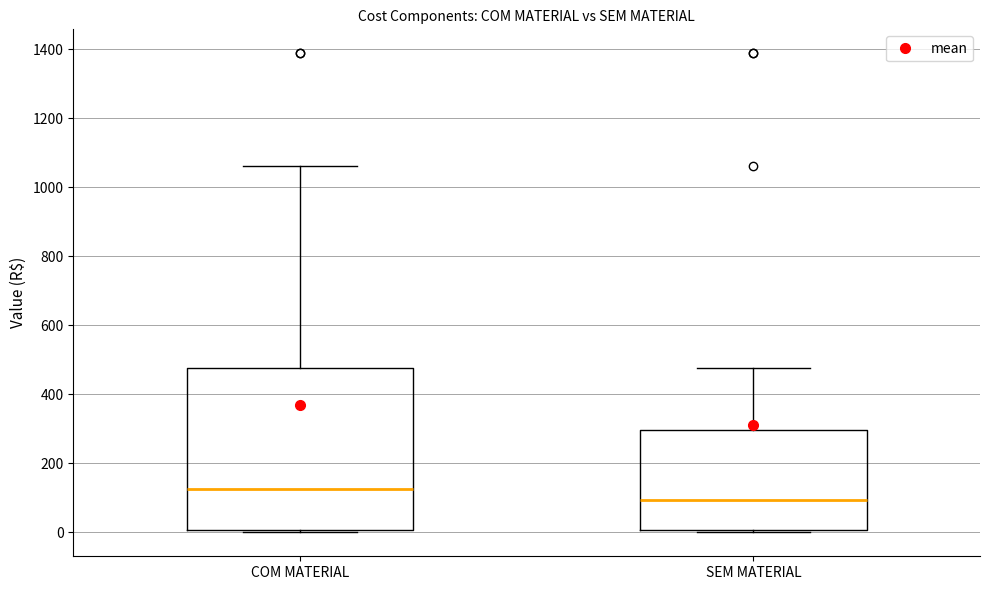

Reading left to right, read every box against the y-axis: the position of its median line, the range the box covers, and the ends of its whiskers. The values are not printed on the chart, so give them approximately, as read against the axis.

COM MATERIAL: median 120, box 0 to 480, whiskers 0 (just below the box's lower edge) to 1060
SEM MATERIAL: median 100, box 0 to 300, whiskers 0 (just below the box's lower edge) to 480